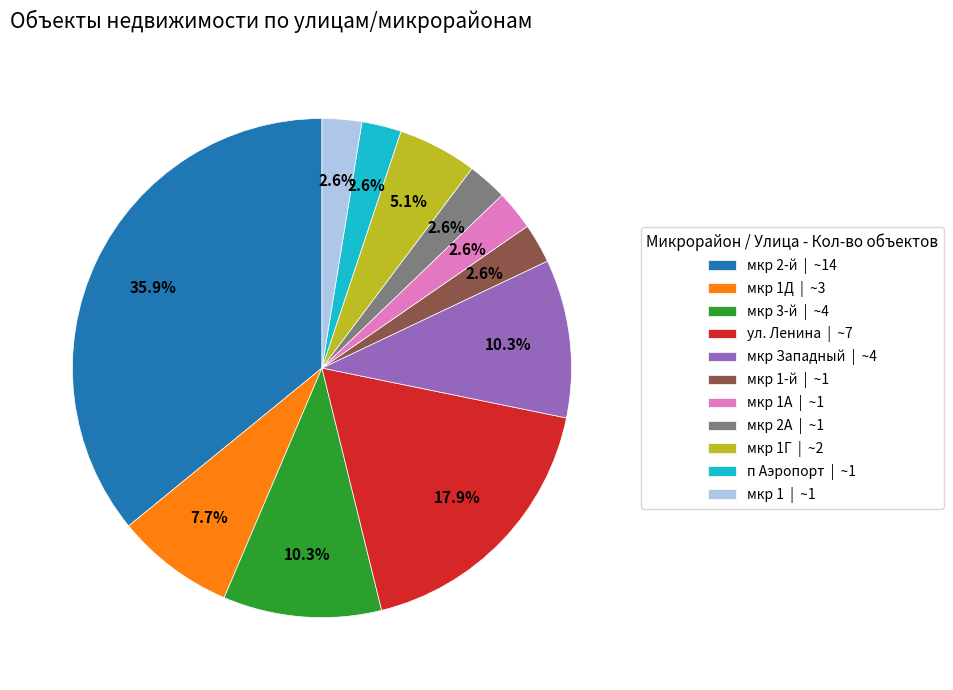

What portion of the pie excludes мкр 1Д | ~3?

92.3%